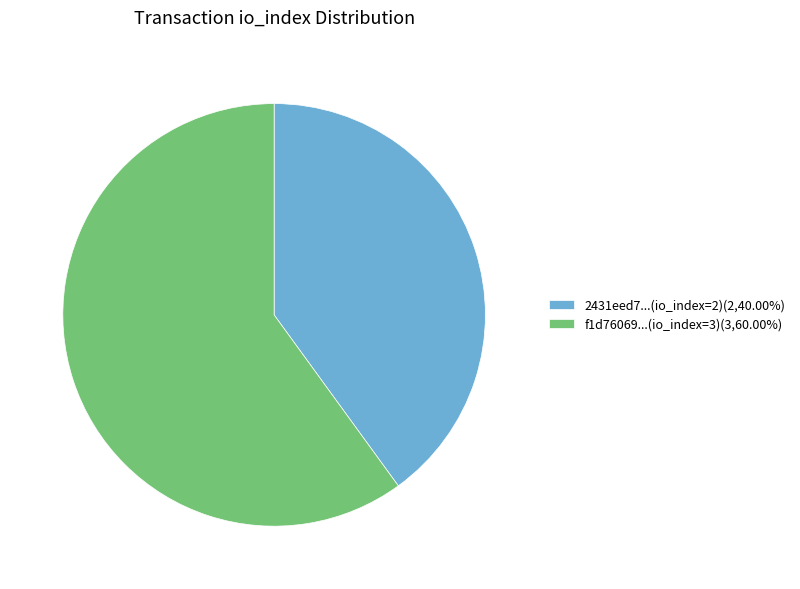

Is there any slice that represents more than half of the pie?

Yes